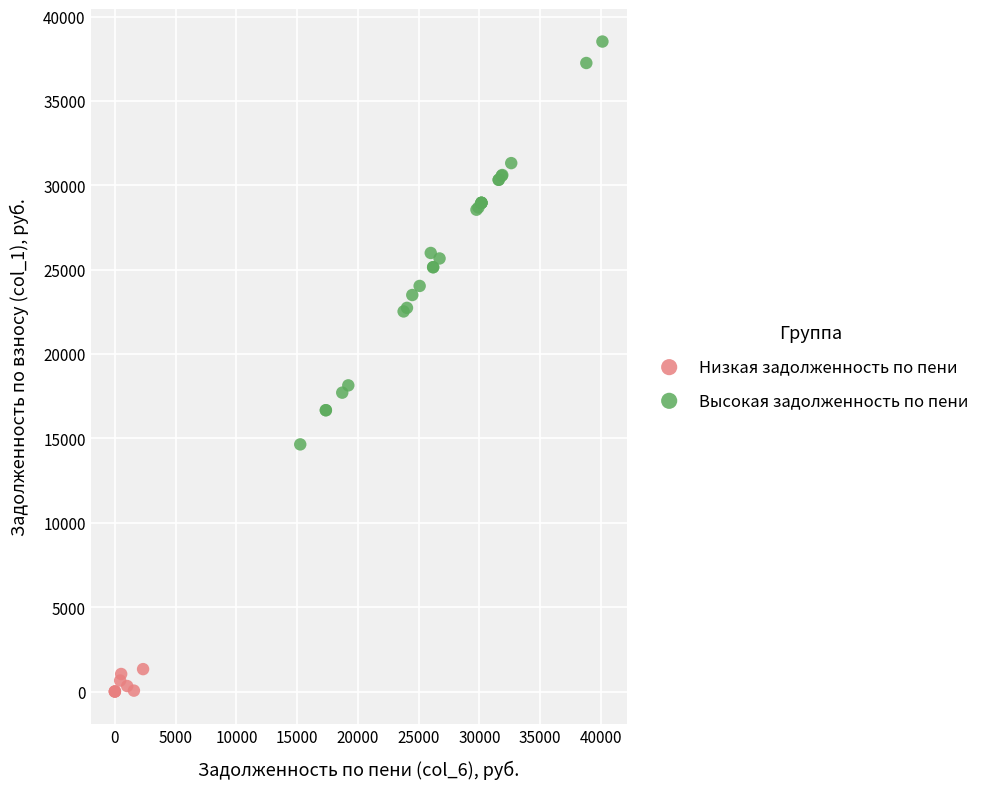

Which series reaches the minimum Y coordinate?

Низкая задолженность по пени